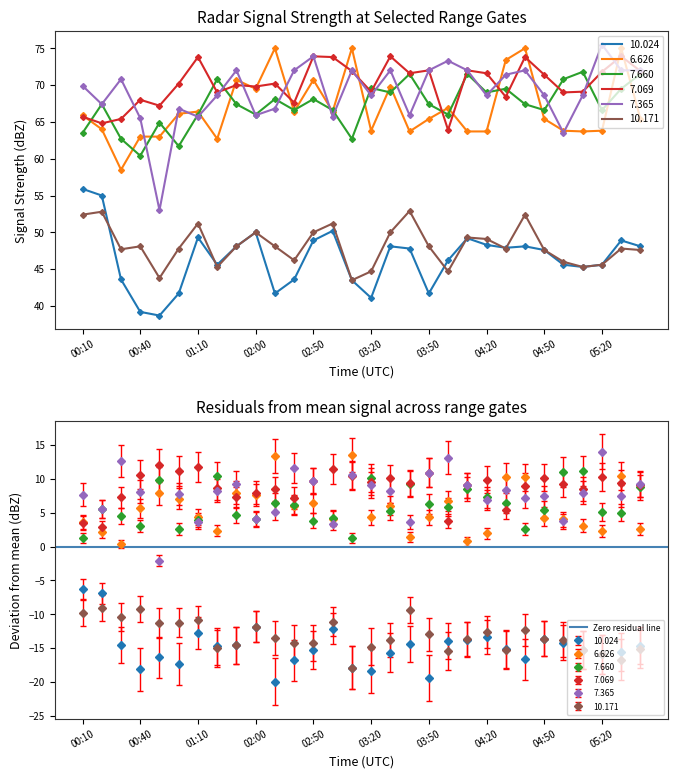

Is it true that   7.365 equals 72.0 at 05:40?

True